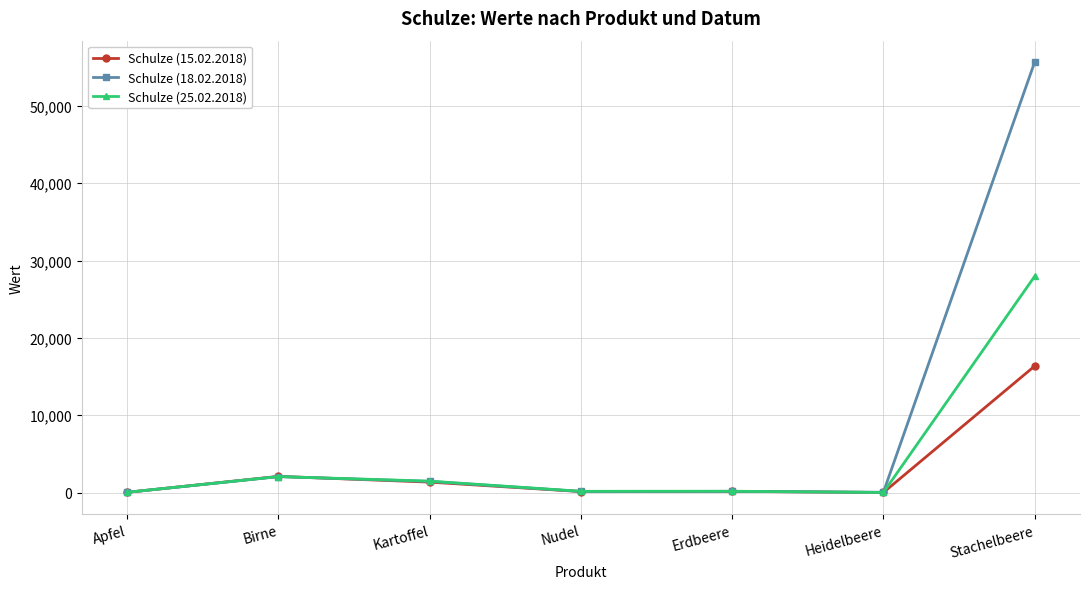

Which series has the largest range (max minus min)?

Schulze (18.02.2018)